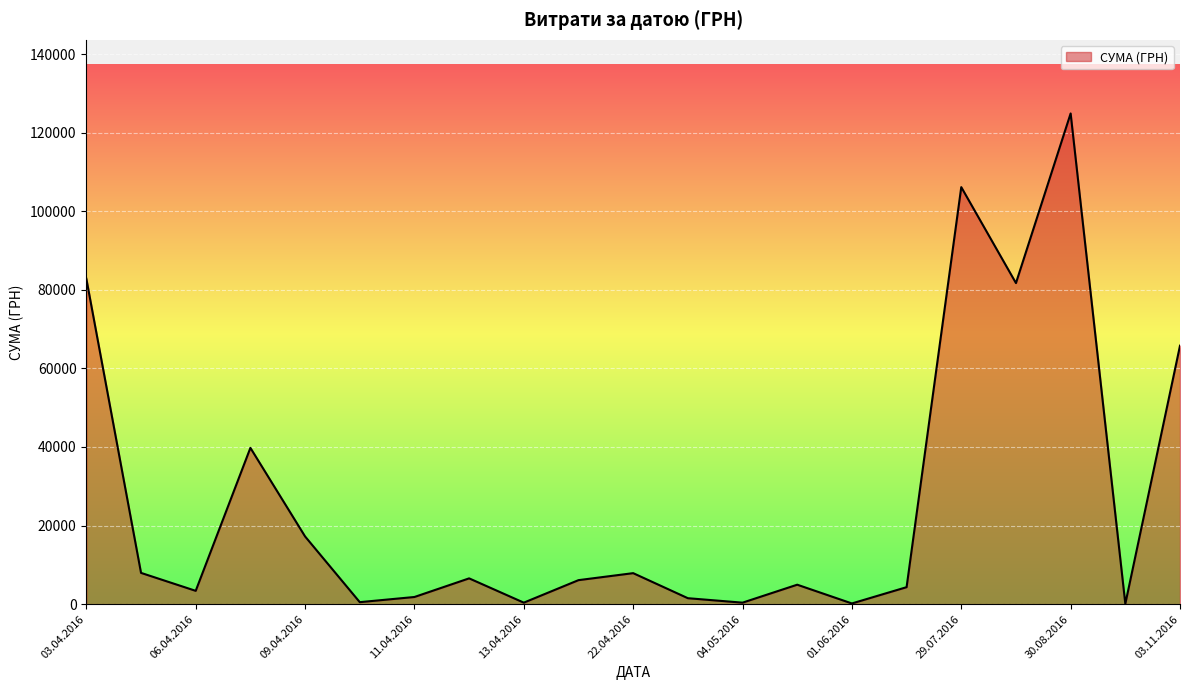

What is the maximum value shown in the chart?

124904.8